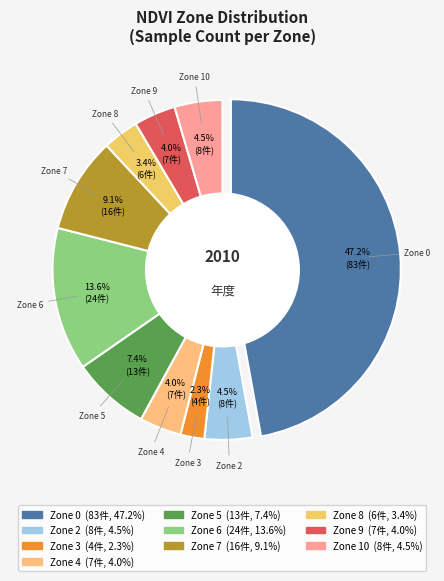

To the nearest percent, what is the difference between the largest and smallest slice percentages?

45%